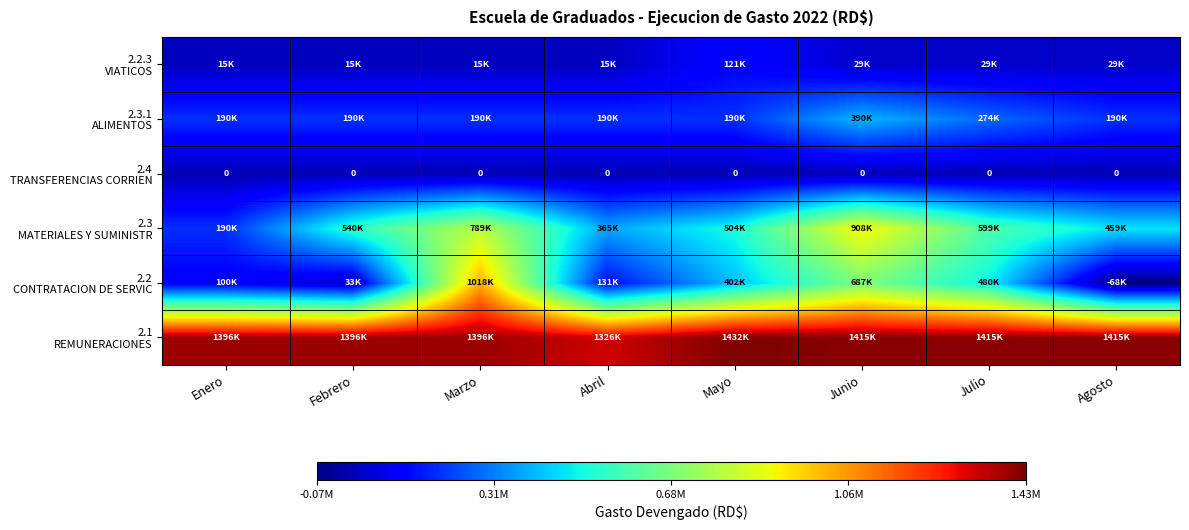

Which label corresponds to the smallest value in the chart?

Agosto